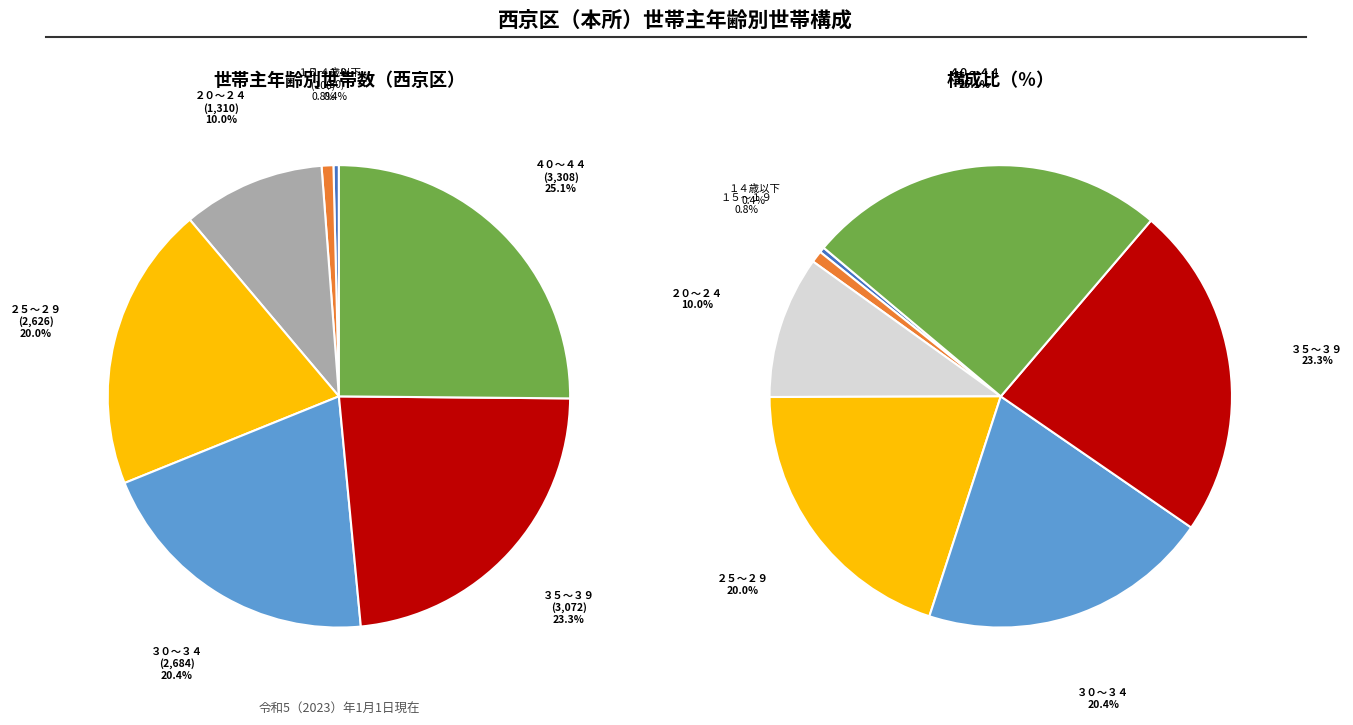

The ３５～３９ slice represents 23% of the pie. True or false?

True